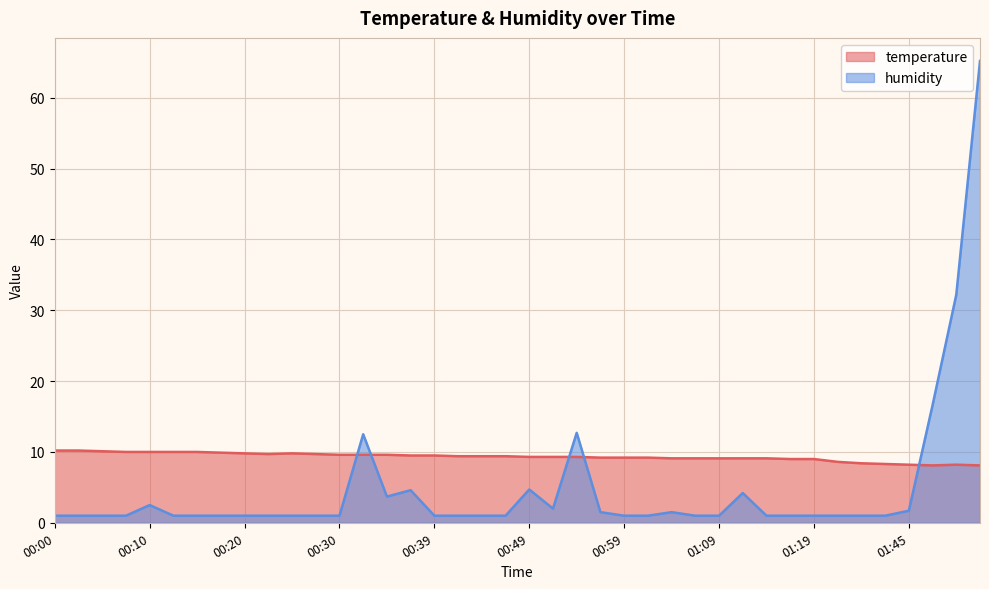

The temperature series shows 9.6 at 00:32. True or false?

True